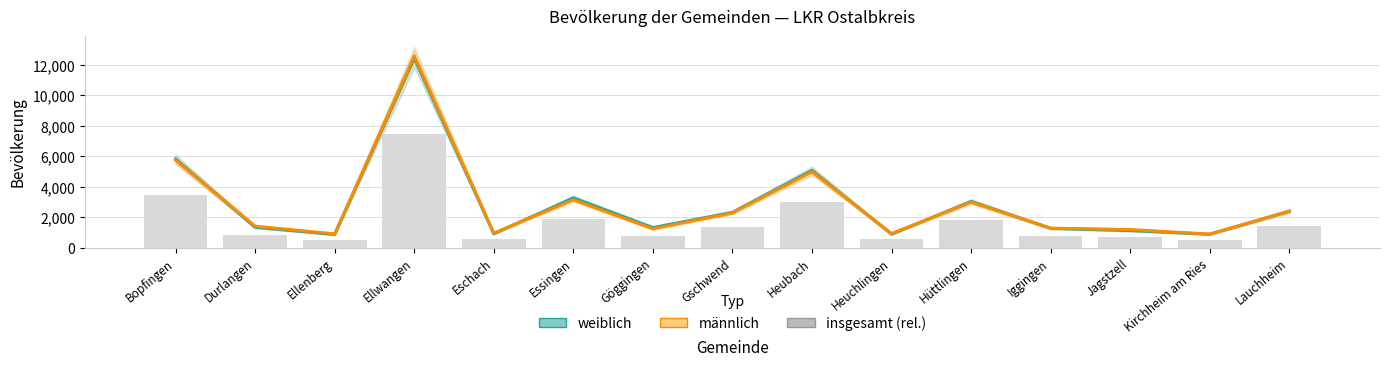

At which label is weiblich closest to 6660?

Bopfingen